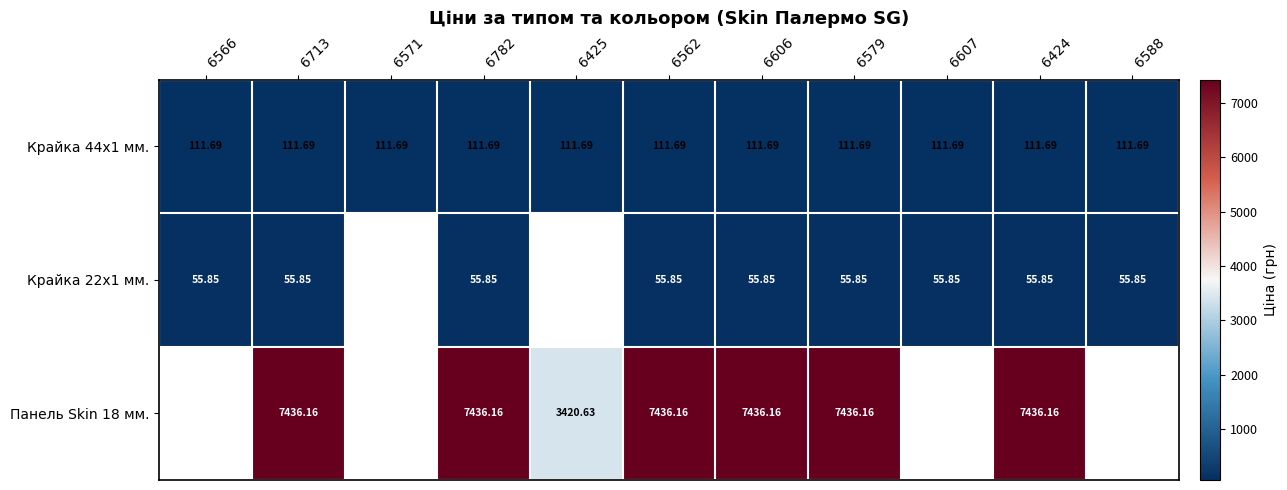

The value of Крайка 22x1 мм. at 6713 is 25.0. True or false?

False